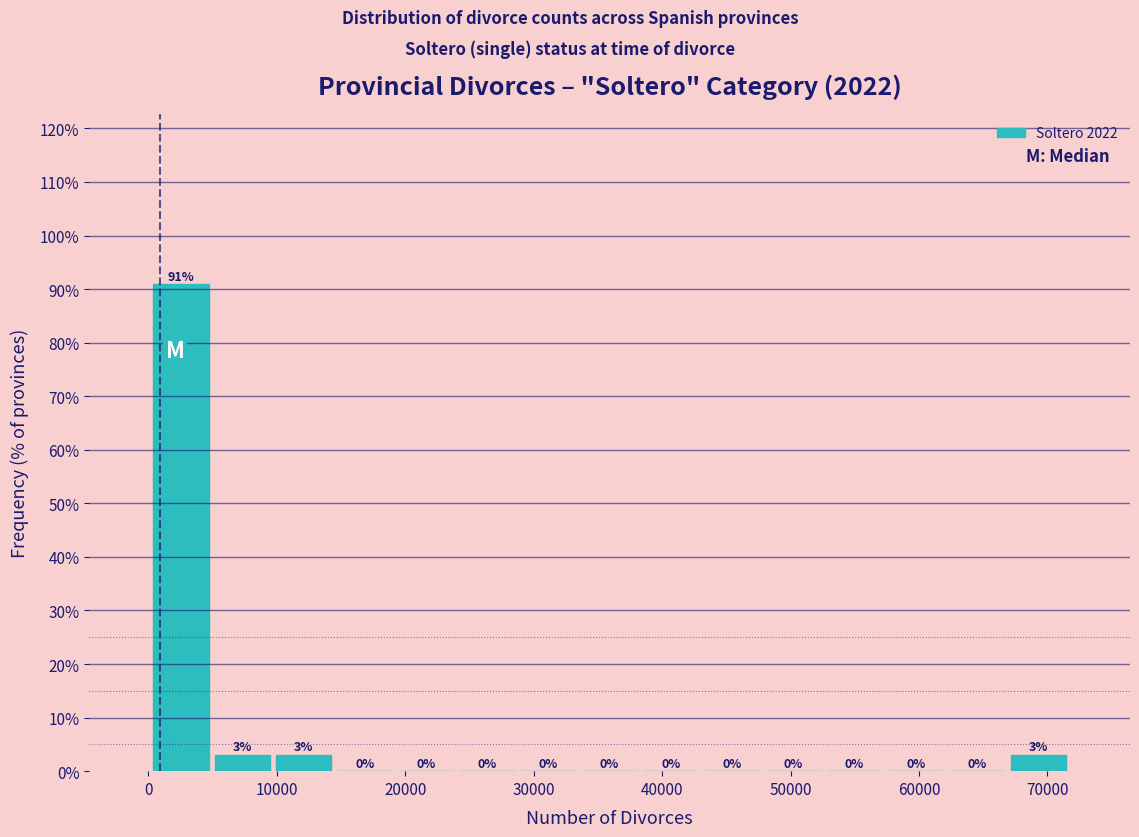

Reading left to right, list every bar in this chart as the range it spans on the x-axis followed by its height. The bar edges are not printed on the chart, so give them approximately, as read against the axis.

0 to 5000: 91
5000 to 10000: 3
10000 to 14000: 3
14000 to 19000: 0
19000 to 24000: 0
24000 to 29000: 0
29000 to 34000: 0
34000 to 38000: 0
38000 to 43000: 0
43000 to 48000: 0
48000 to 53000: 0
53000 to 57000: 0
57000 to 62000: 0
62000 to 67000: 0
67000 to 72000: 3